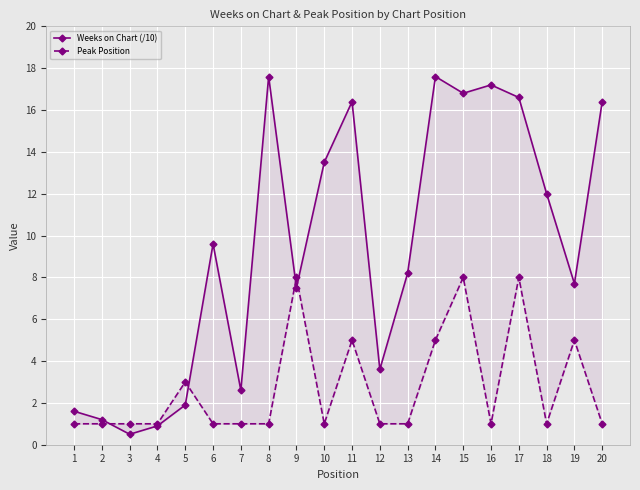

Rank the series by their maximum value, from highest to lowest.

Weeks on Chart (/10), Peak Position